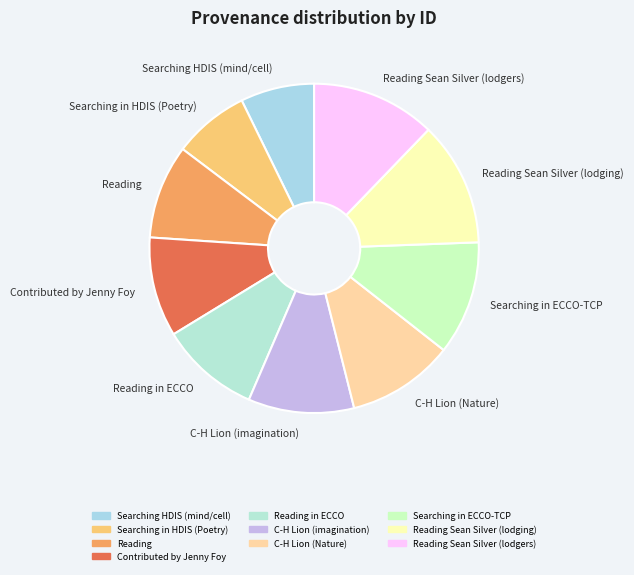

Is the sum of Searching in ECCO-TCP and C-H Lion (imagination) greater than half?

No